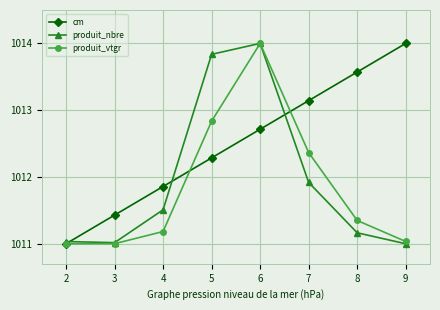

Which series has the largest total across all categories?

cm